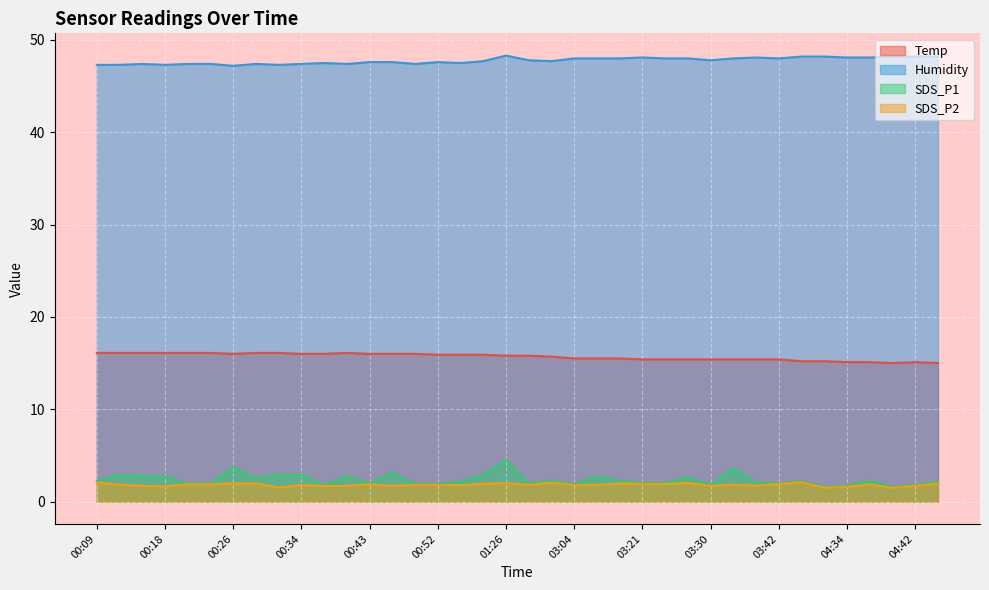

True or false: SDS_P2 has a value of 1.5 at 04:27.

True